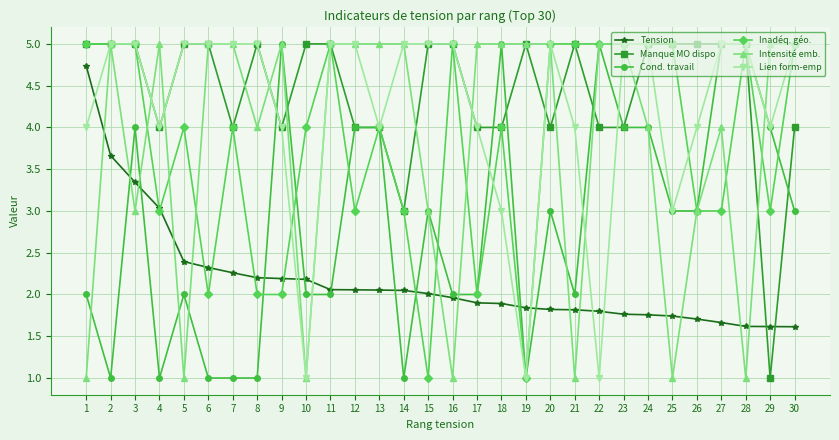

What is the approximate value of Lien form-emp at 17?

4.0